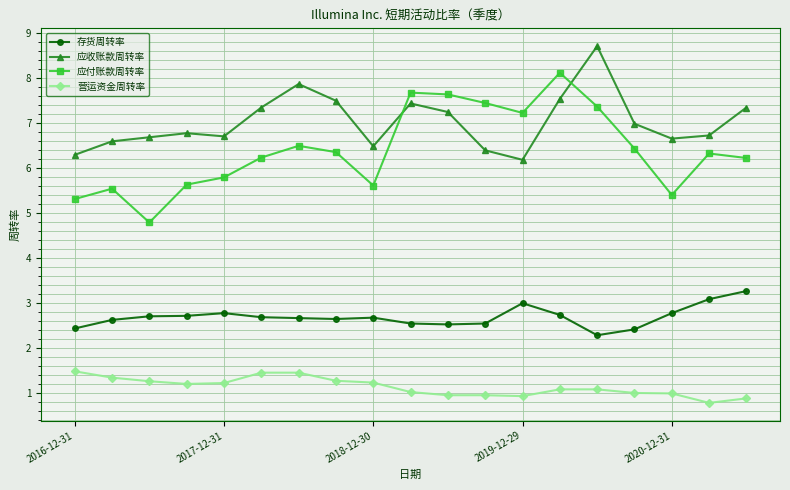

What is the smallest value displayed?

0.8